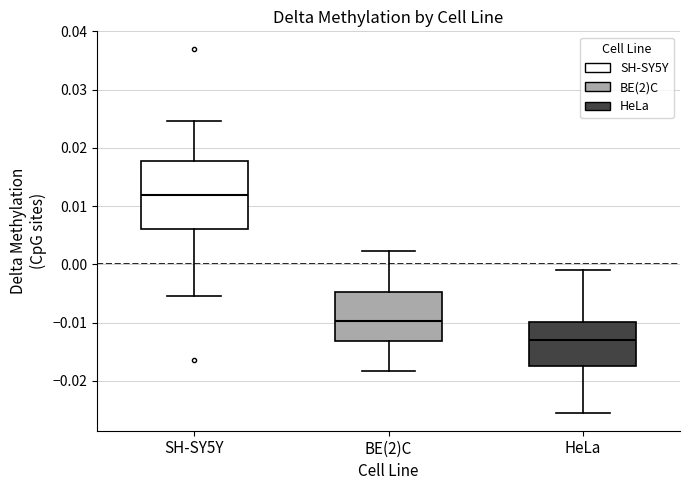

Which box is the tallest, from its lower edge to its upper edge?

SH-SY5Y